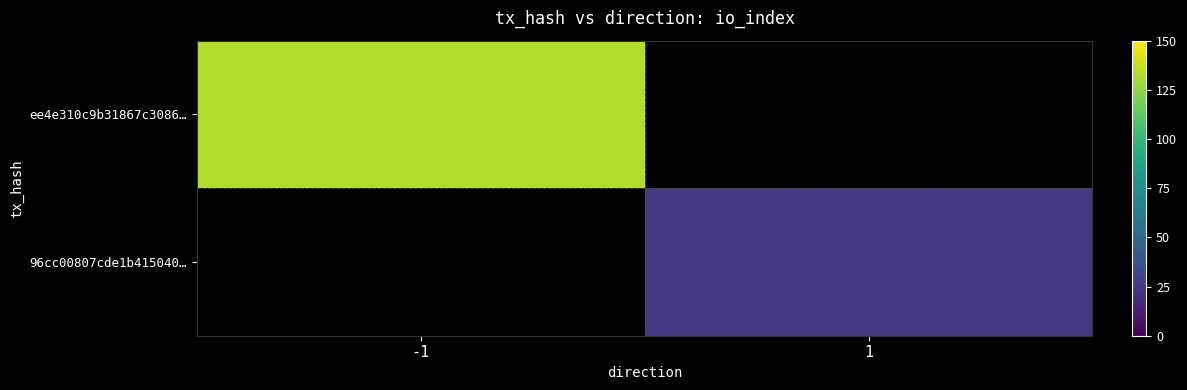

List the series in order of their peak value, highest first.

ee4e310c9b31867c3086…, 96cc00807cde1b415040…